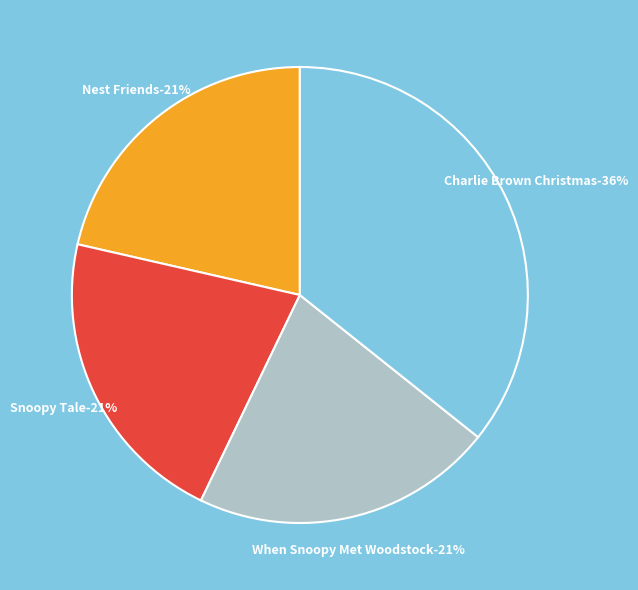

Does Nest Friends represent more than half of the total?

No